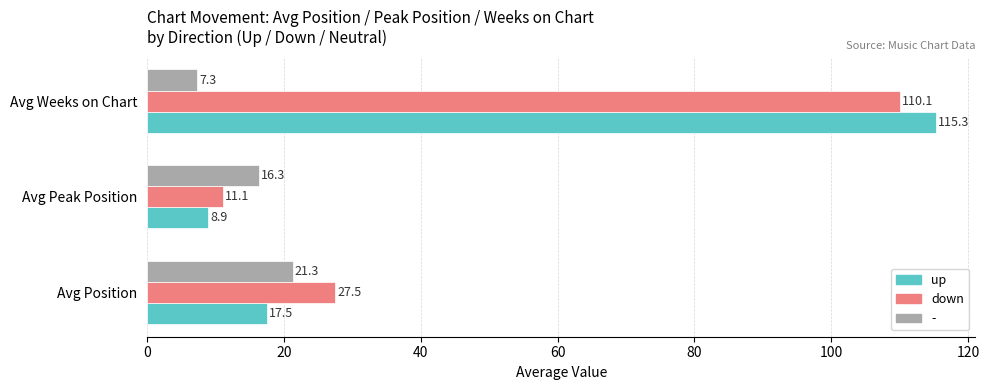

Which series has the largest range (max minus min)?

up